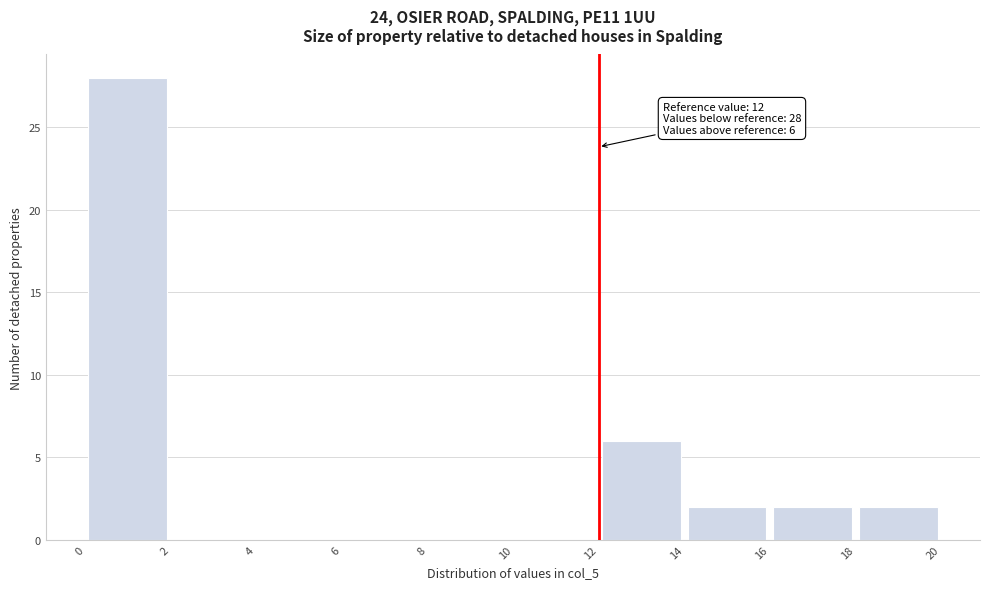

Over which range of the x-axis is the bar tallest?

0 to 2